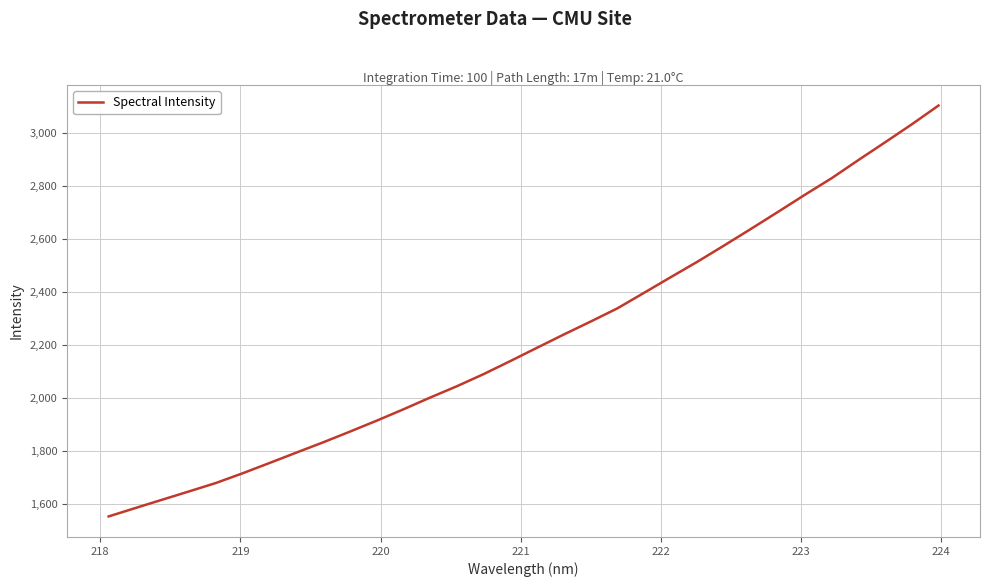

What is the smallest value displayed?

1554.2